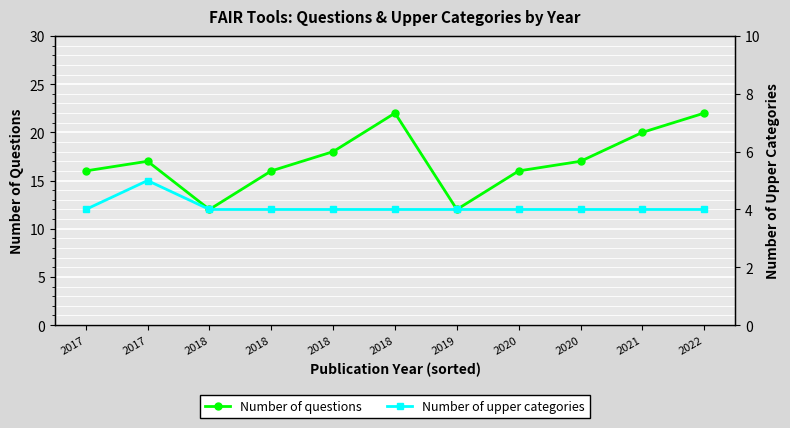

List the series in order of their peak value, lowest first.

Number of upper categories, Number of questions